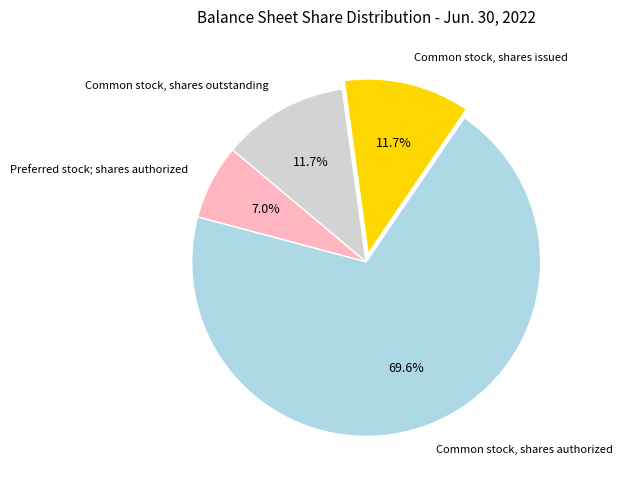

Count the number of slices in the pie.

4